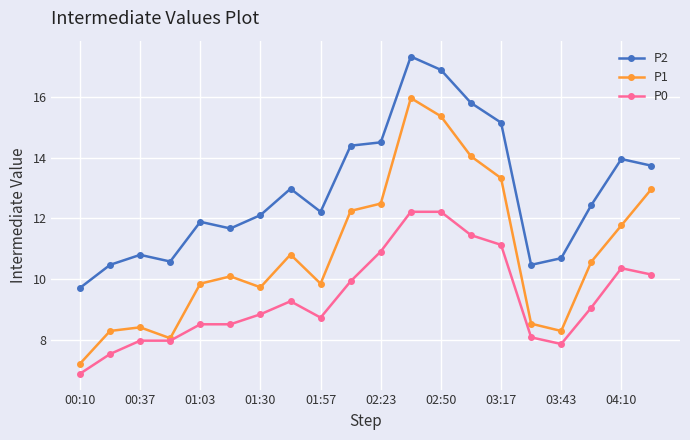

How many distinct data groups are displayed?

3